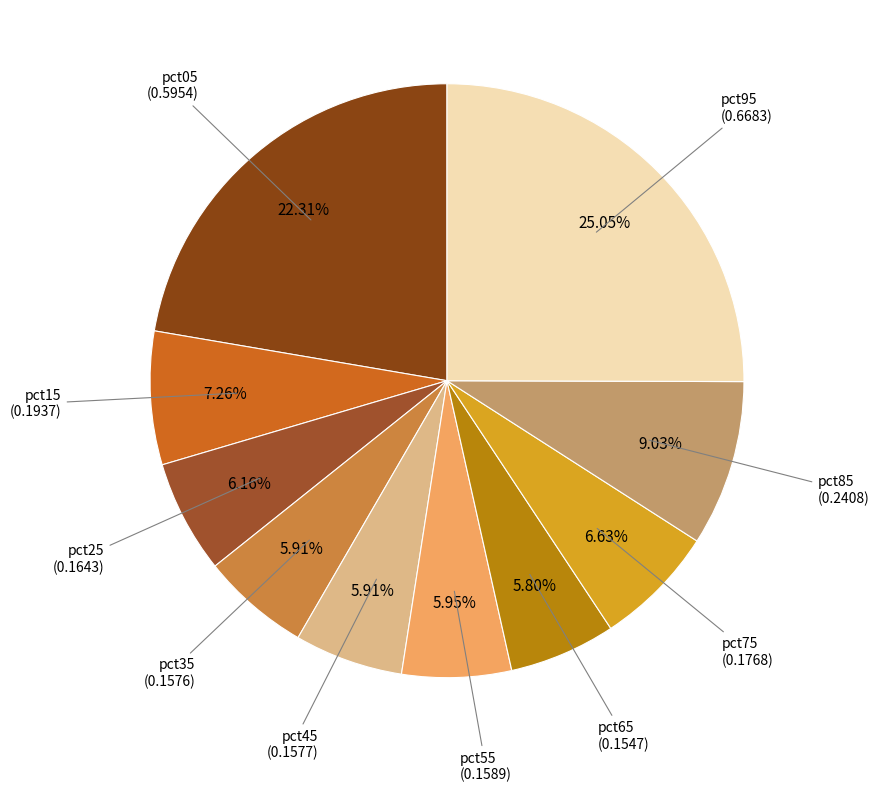

Is there a majority slice in this chart?

No